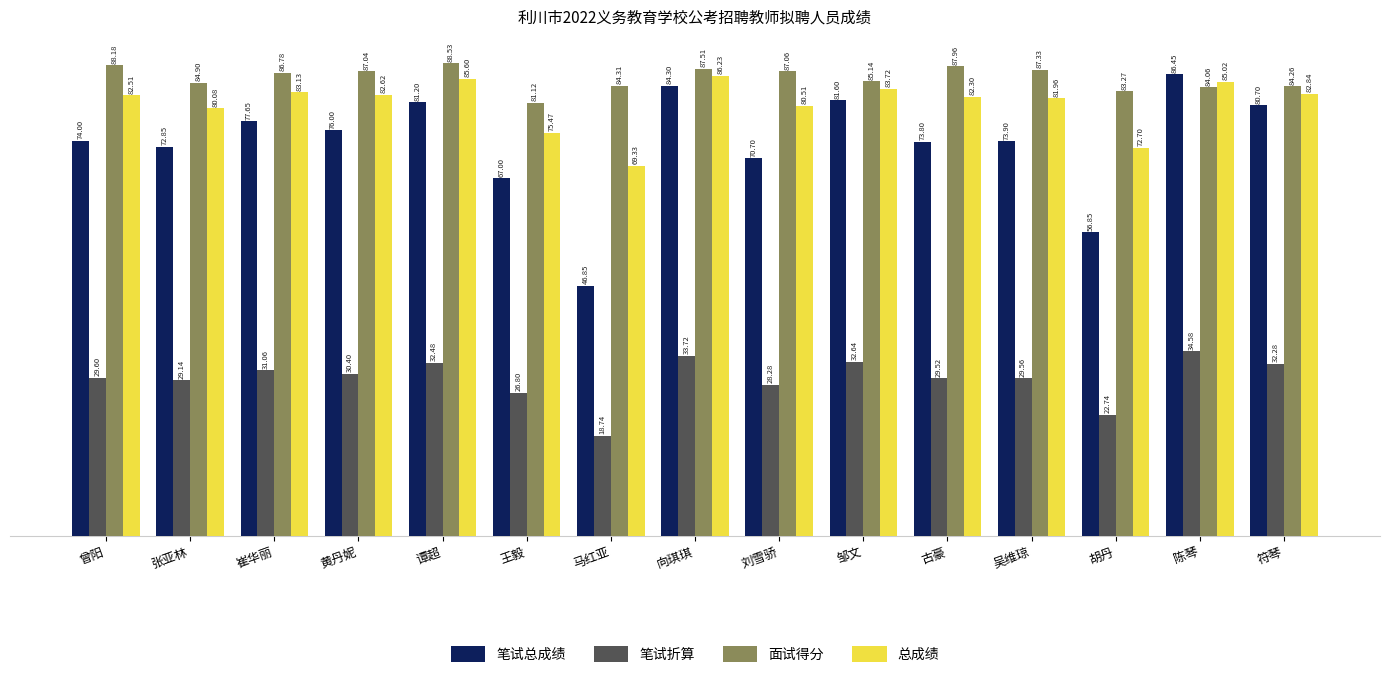

Which series has the largest range (max minus min)?

笔试总成绩